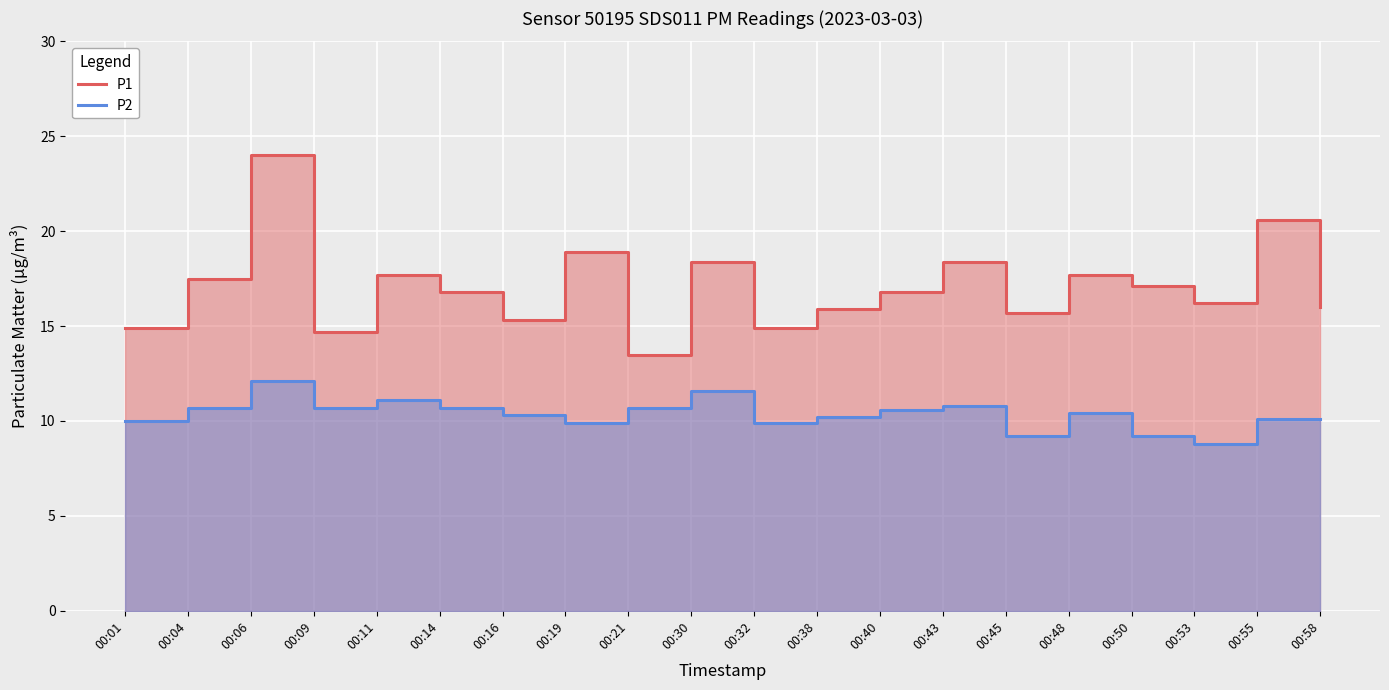

True or false: P2 has a value of 6.8 at 00:14.

False